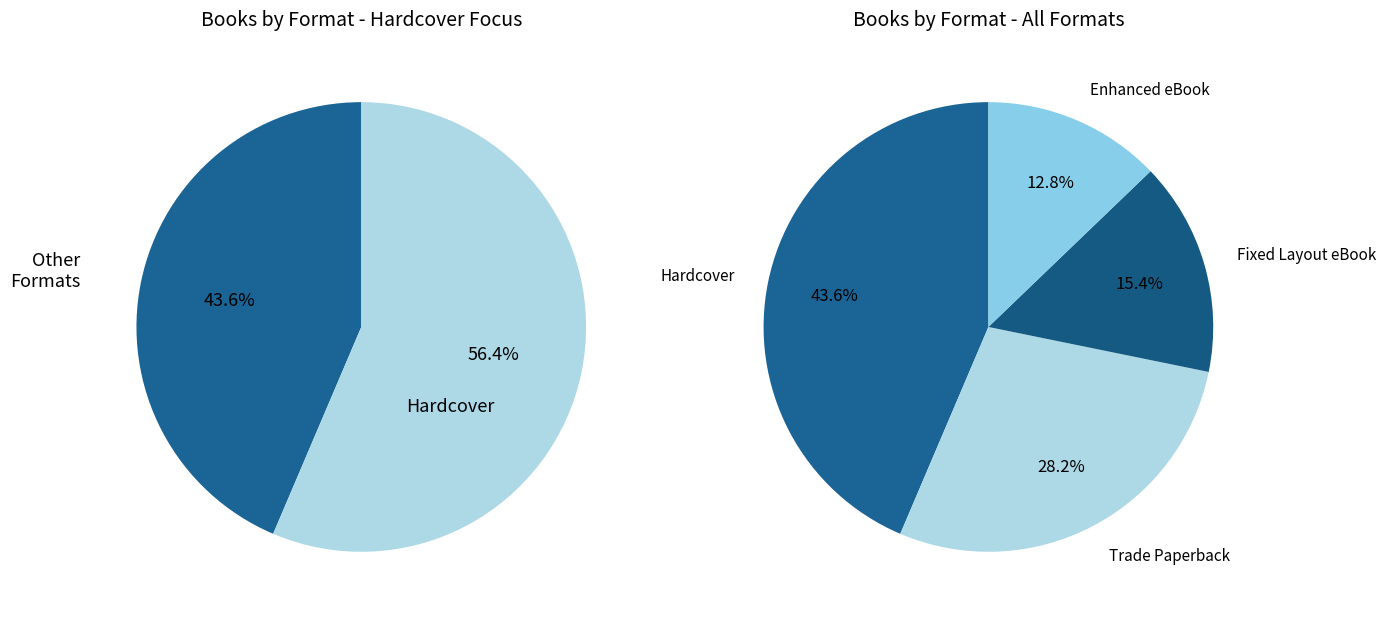

Do Fixed Layout eBook and Trade Paperback together represent more than half of the pie?

No